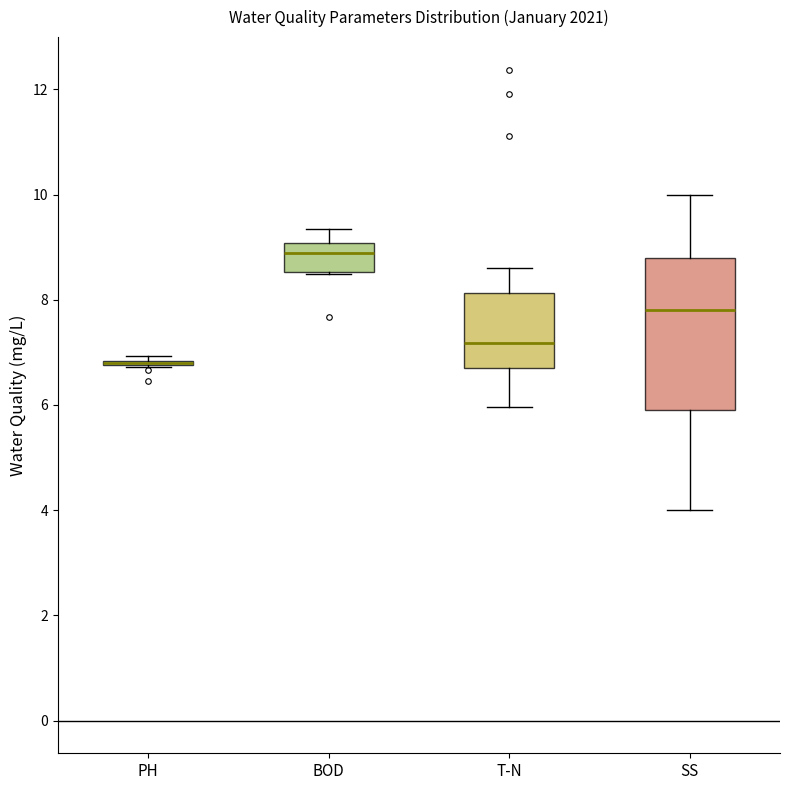

Reading left to right, transcribe this box plot: for each box, give where its median line is, the range the box spans, and where its two whiskers end, as read against the y-axis. The values are not printed on the chart, so give them approximately, as read against the axis.

PH: box collapsed to a line at 6.8, whiskers 6.8 to 7.0
BOD: median 8.8, box 8.6 to 9.0, whiskers 8.4 to 9.4
T-N: median 7.2, box 6.6 to 8.2, whiskers 6.0 to 8.6
SS: median 7.8, box 6.0 to 8.8, whiskers 4.0 to 10.0